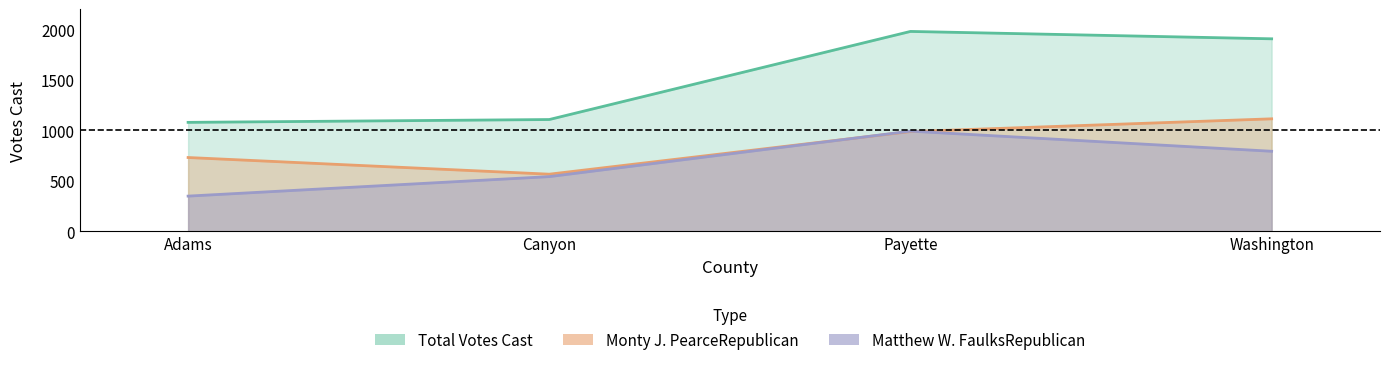

Where is Total Votes Cast nearest to the value 1528?

Washington